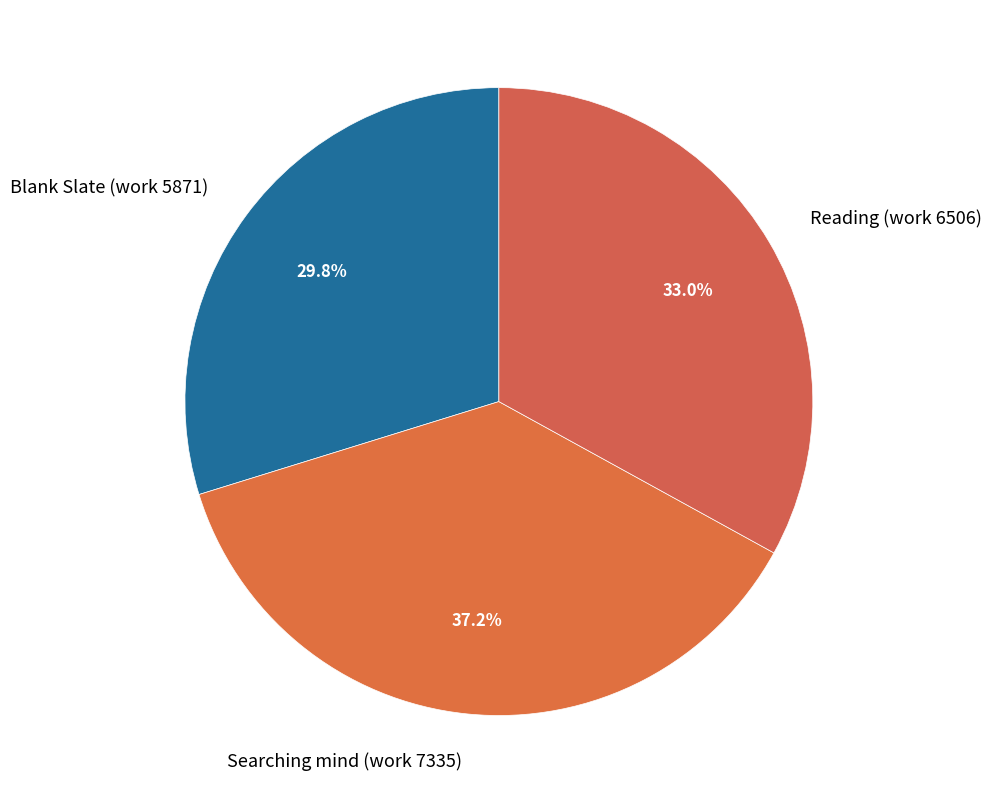

What is the smallest slice in the pie chart?

Blank Slate (work 5871)